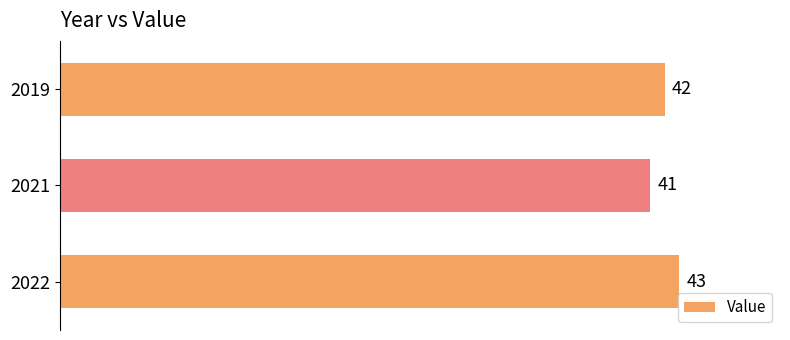

What is the difference between the maximum and minimum values?

2